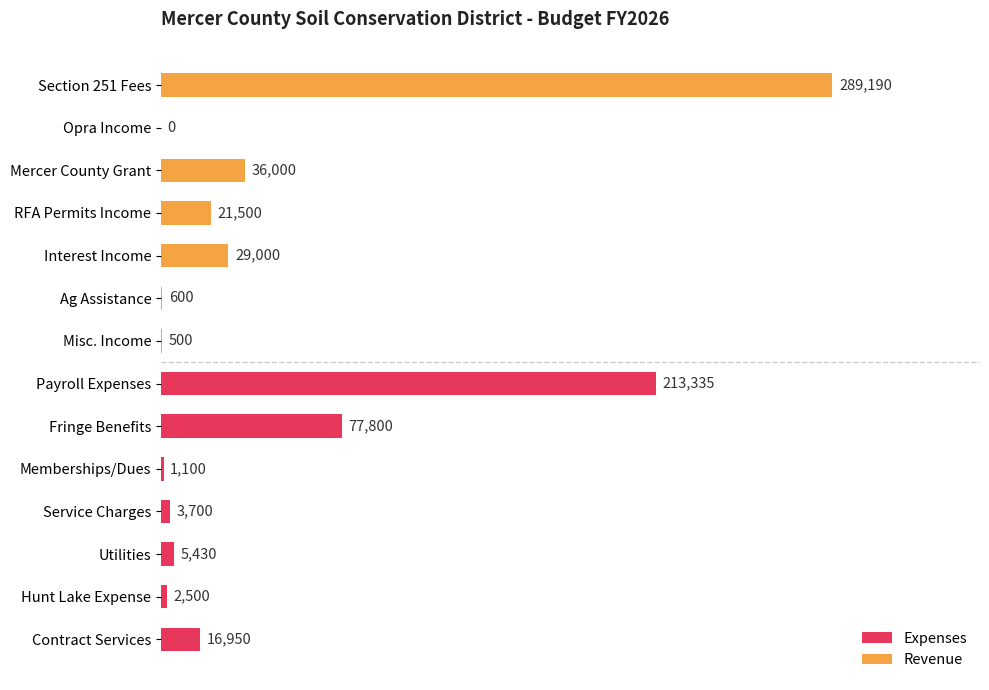

What is the value of the Revenue bar at the 7th from the left?

500